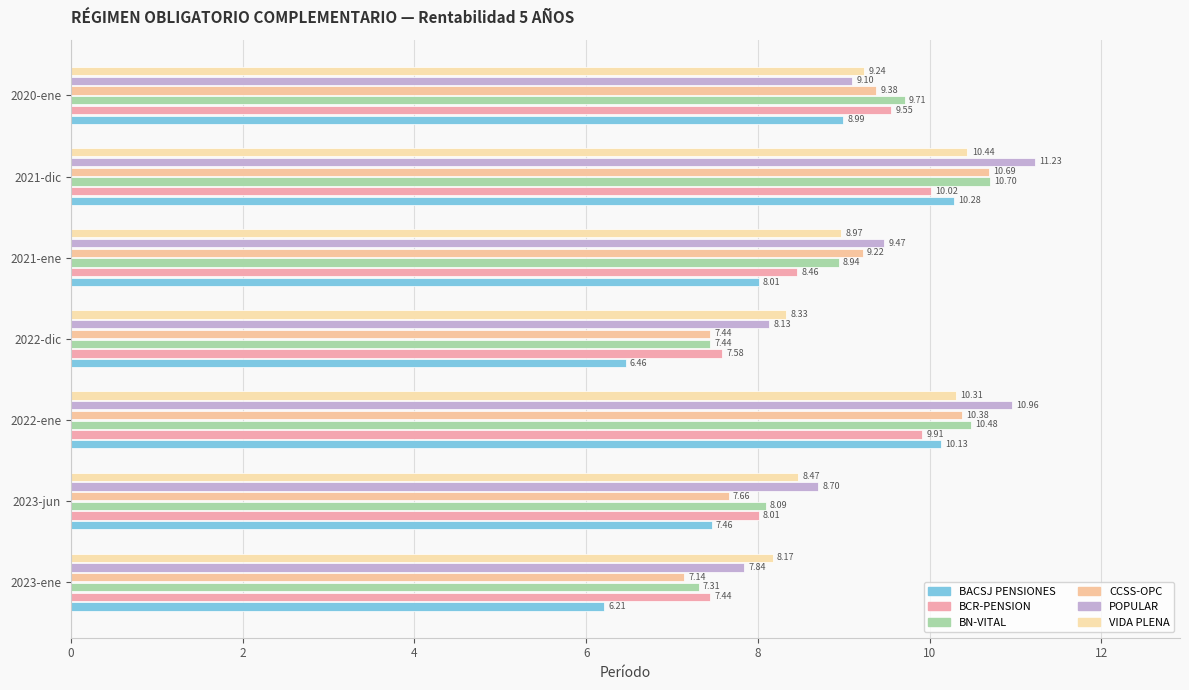

What is the highest value of the BACSJ PENSIONES series?

10.3